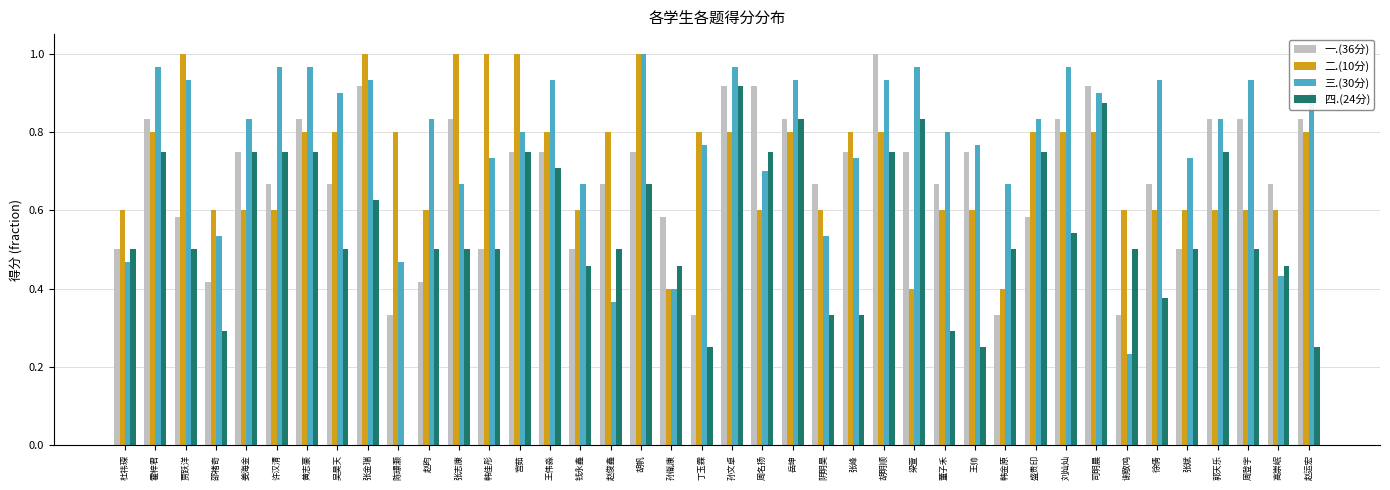

Is it true that 四.(24分) equals 0.5 at 吴昊天?

True